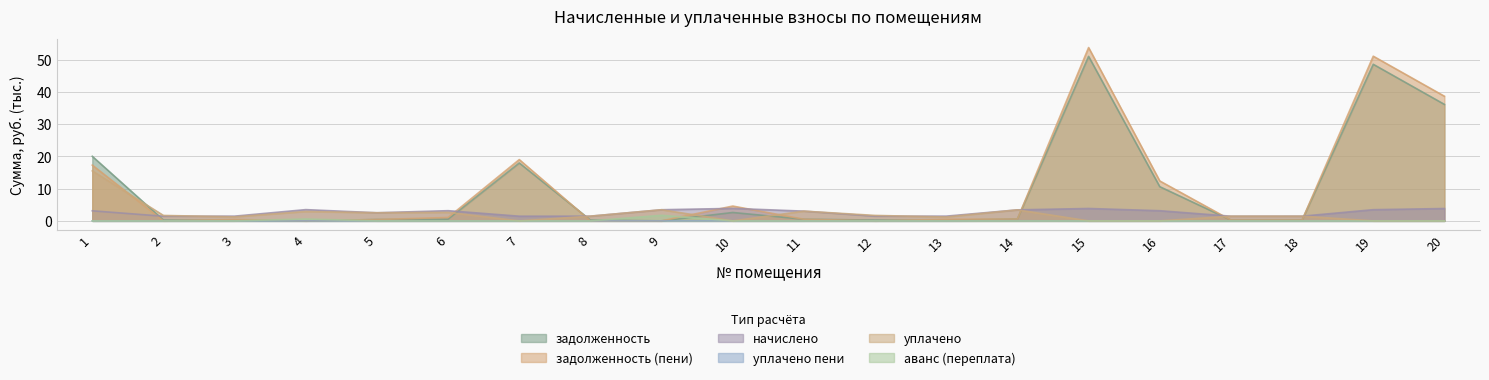

True or false: задолженность has more than 2 points higher than both neighbors.

True